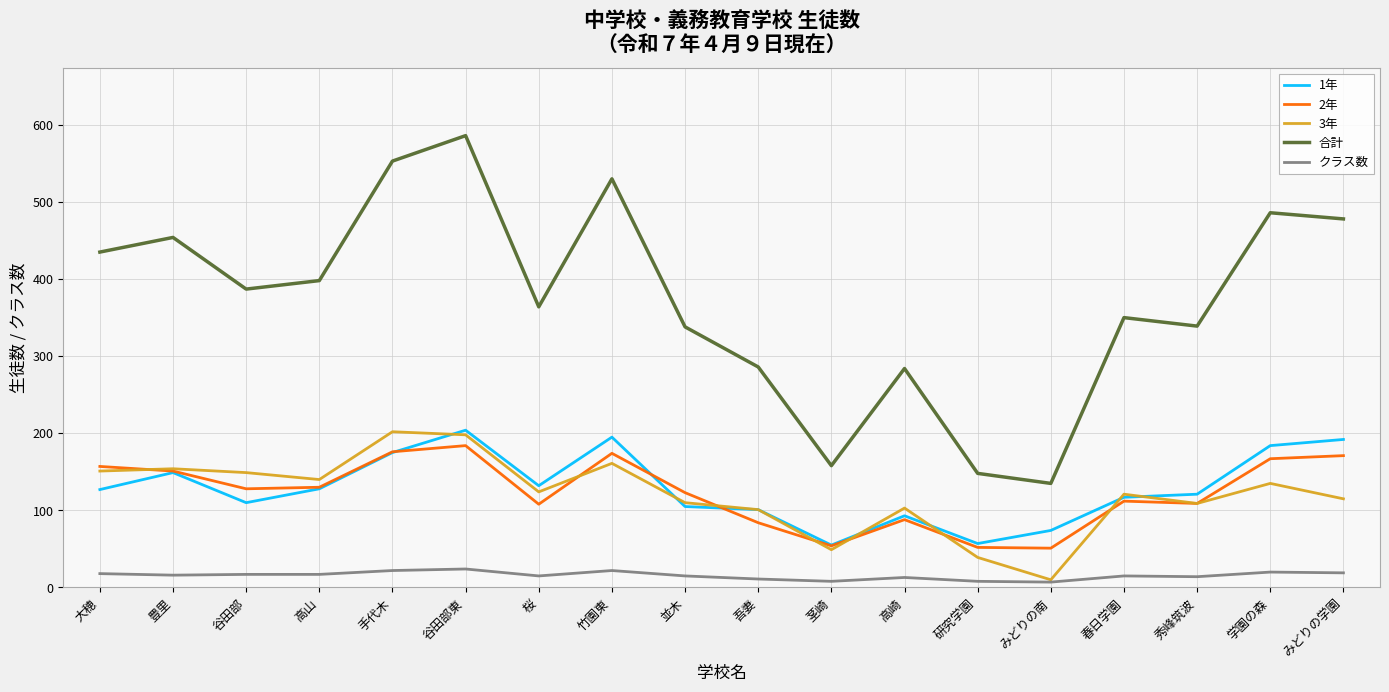

At which label does 3年 reach its minimum?

みどりの南